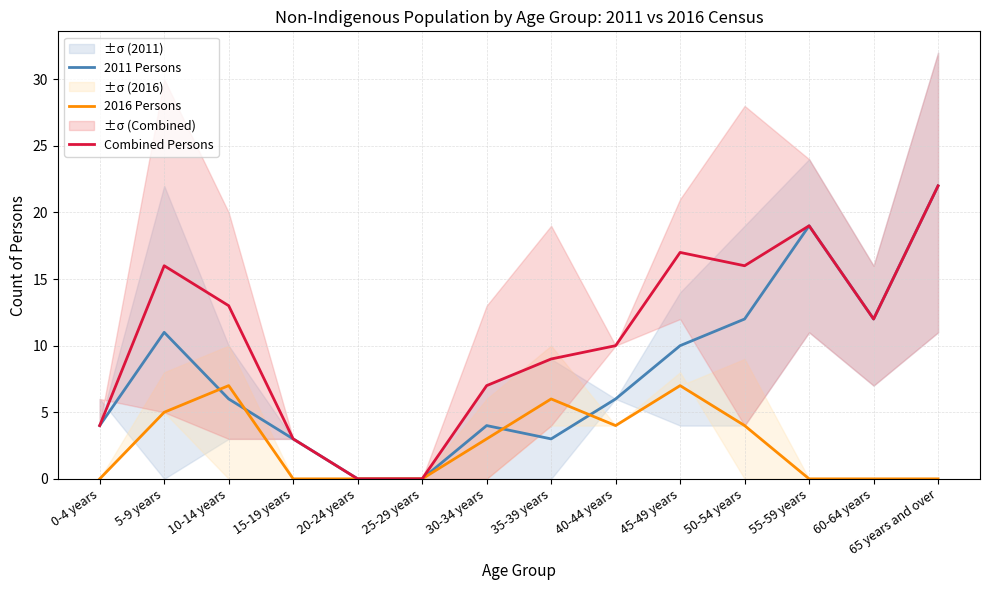

Reading right to left, list all the values displayed in this chart.

2011 Persons: 22	12	19	12	10	6	3	4	0	0	3	6	11	4
2016 Persons: 0	0	0	4	7	4	6	3	0	0	0	7	5	0
Combined Persons: 22	12	19	16	17	10	9	7	0	0	3	13	16	4